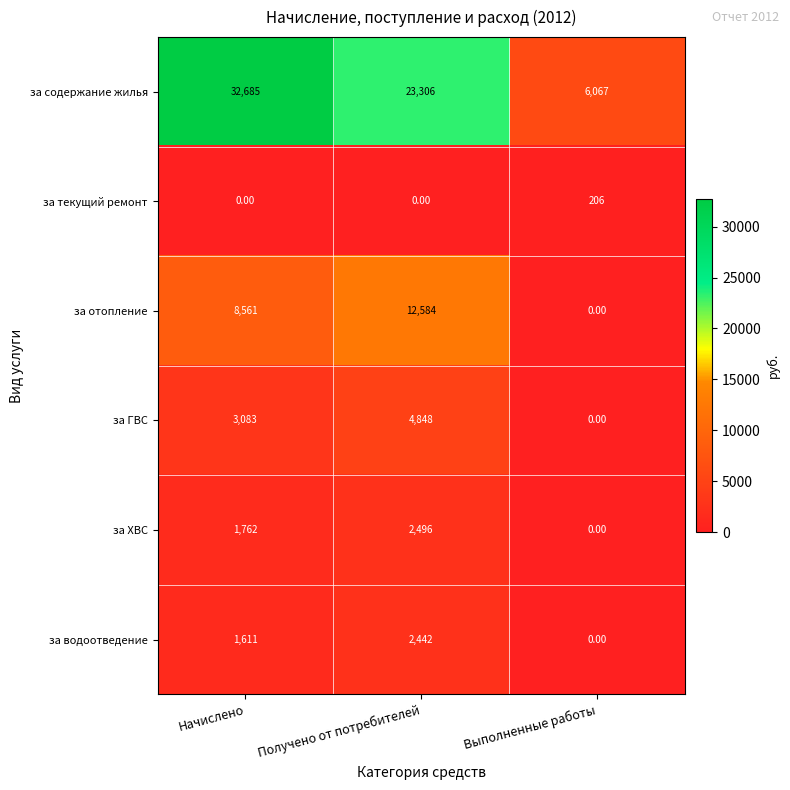

What is the sum of the за содержание жилья values at Получено от потребителей and Начислено?

55991